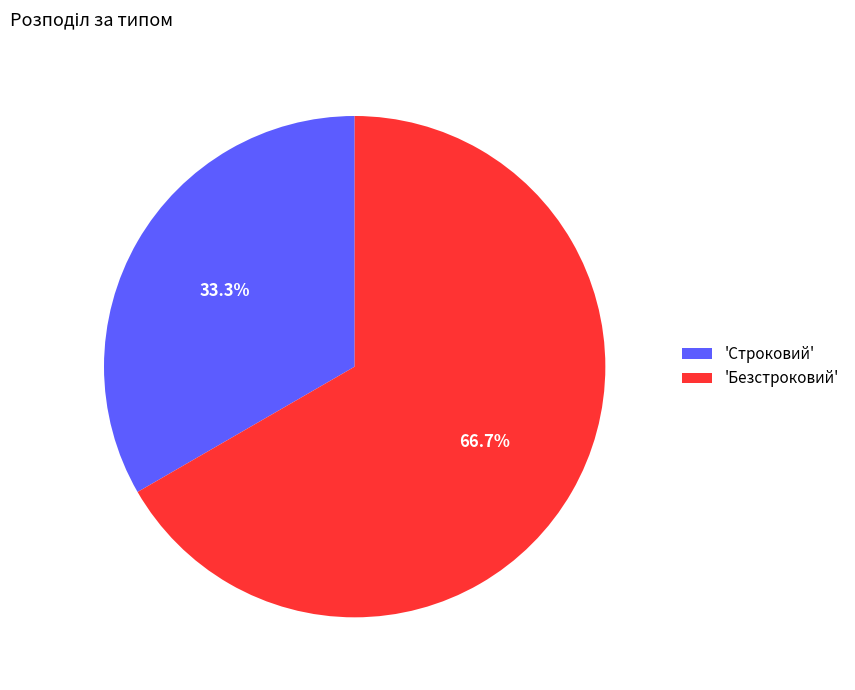

What is the largest slice in the pie chart?

'Безстроковий'